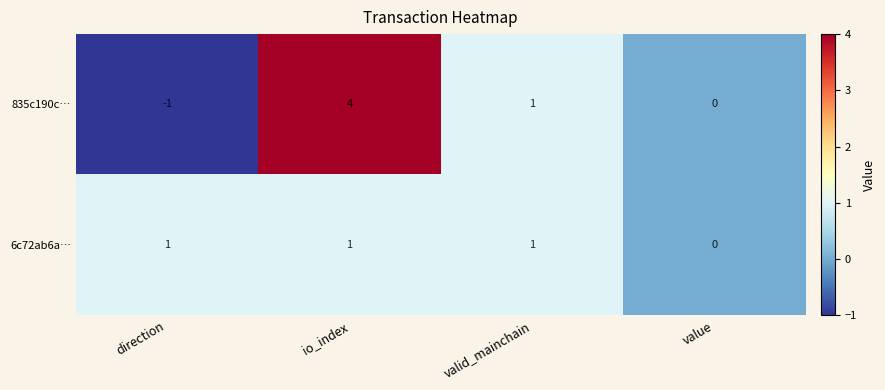

Where is 835c190c… nearest to the value 1?

valid_mainchain